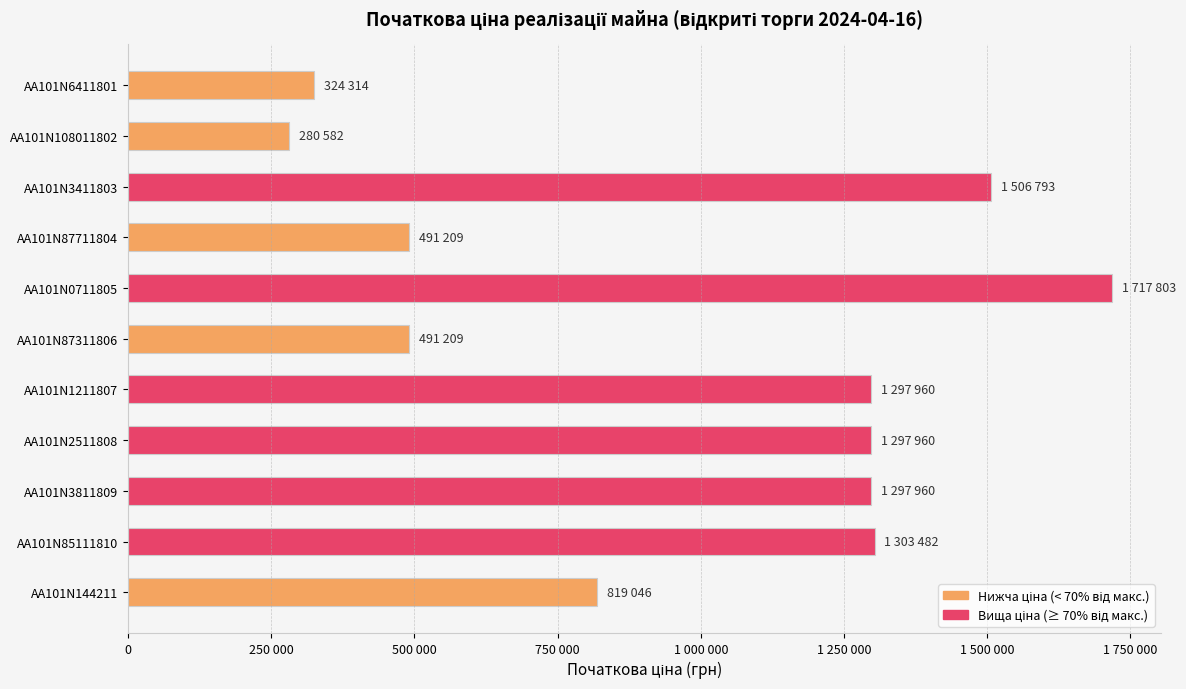

At which category does the chart reach its peak across all series?

AA101N0711805